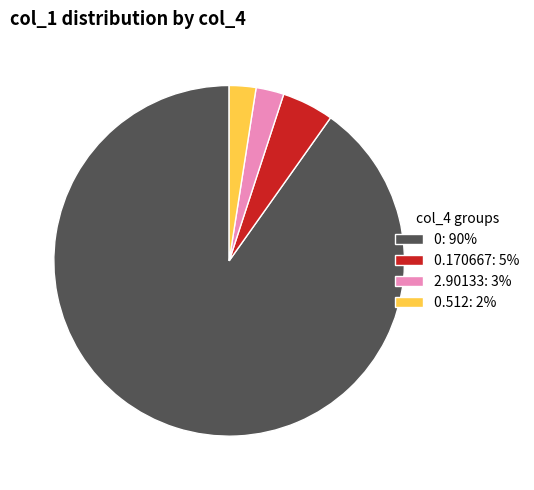

Is the sum of 0.512: 2% and 2.90133: 3% greater than half?

No